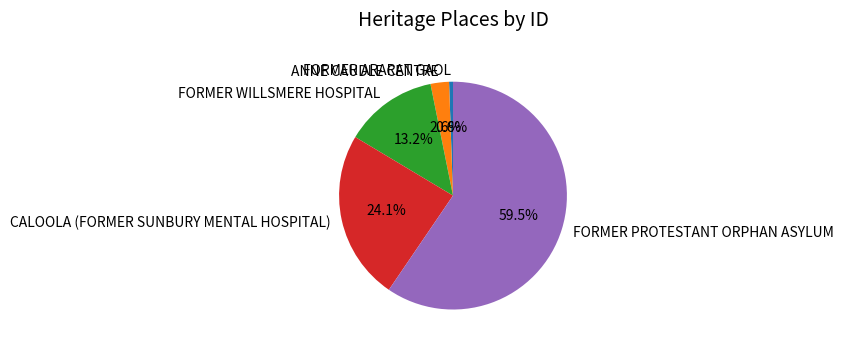

Which category has the smallest portion of the pie?

FORMER ARARAT GAOL